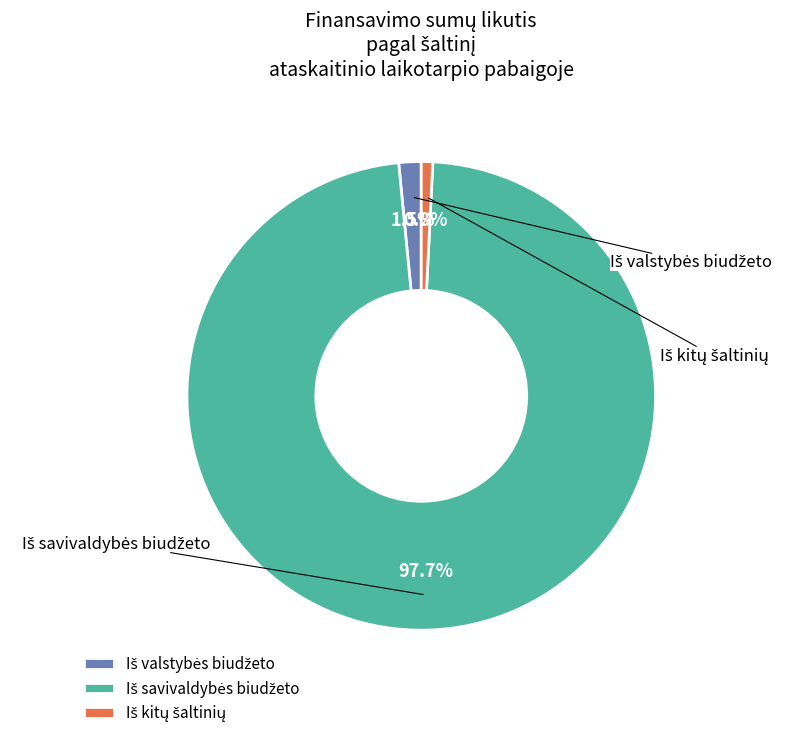

True or false: Iš savivaldybės biudžeto accounts for 88% of the total.

False